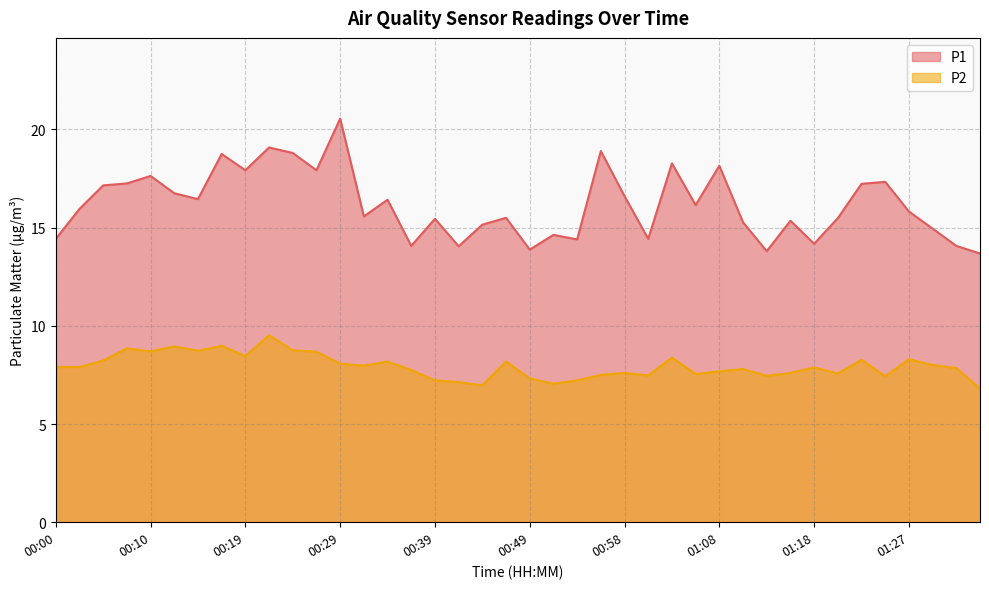

List the series in order of their overall mean, highest first.

P1, P2